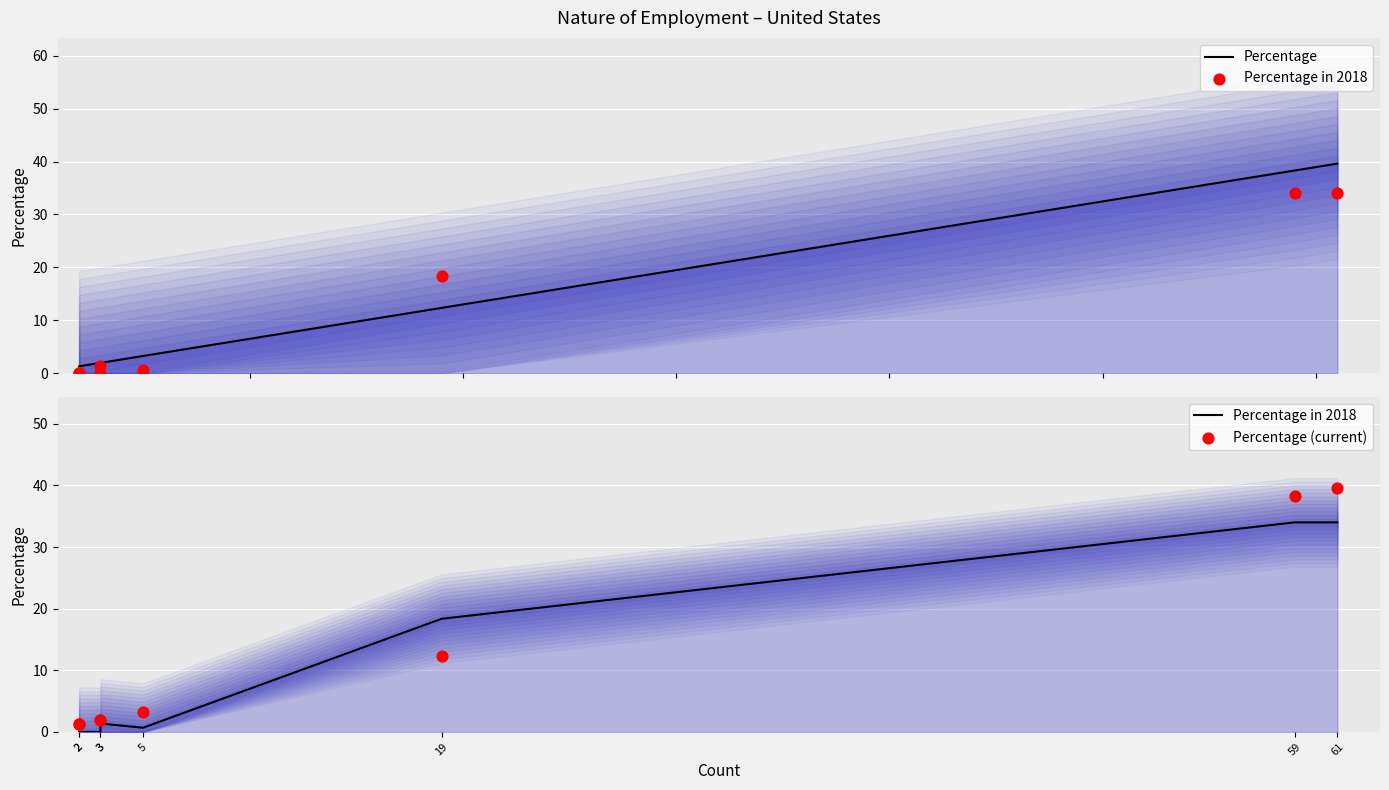

Which series reaches the minimum Y coordinate?

Percentage in 2018